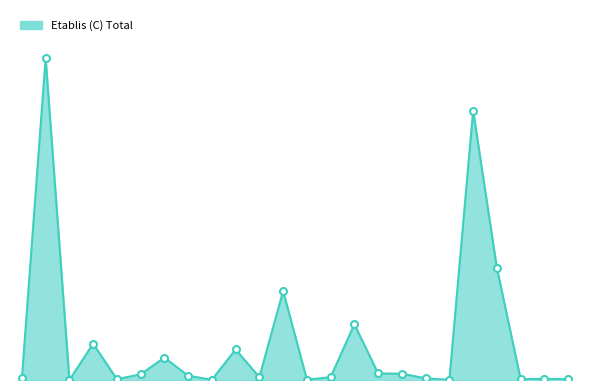

Does the chart have visible grid lines?

No